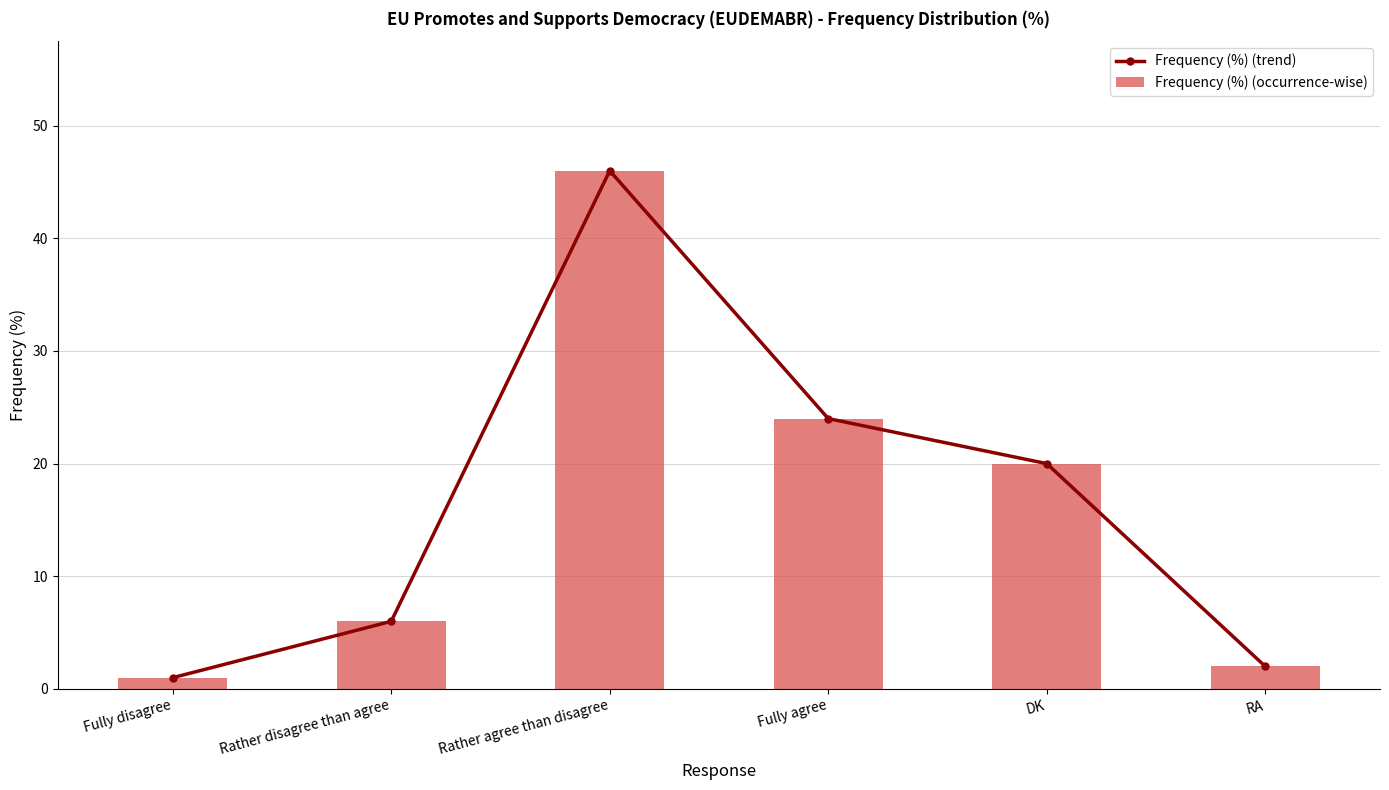

Which series has the widest spread of values?

Frequency (%) (trend)